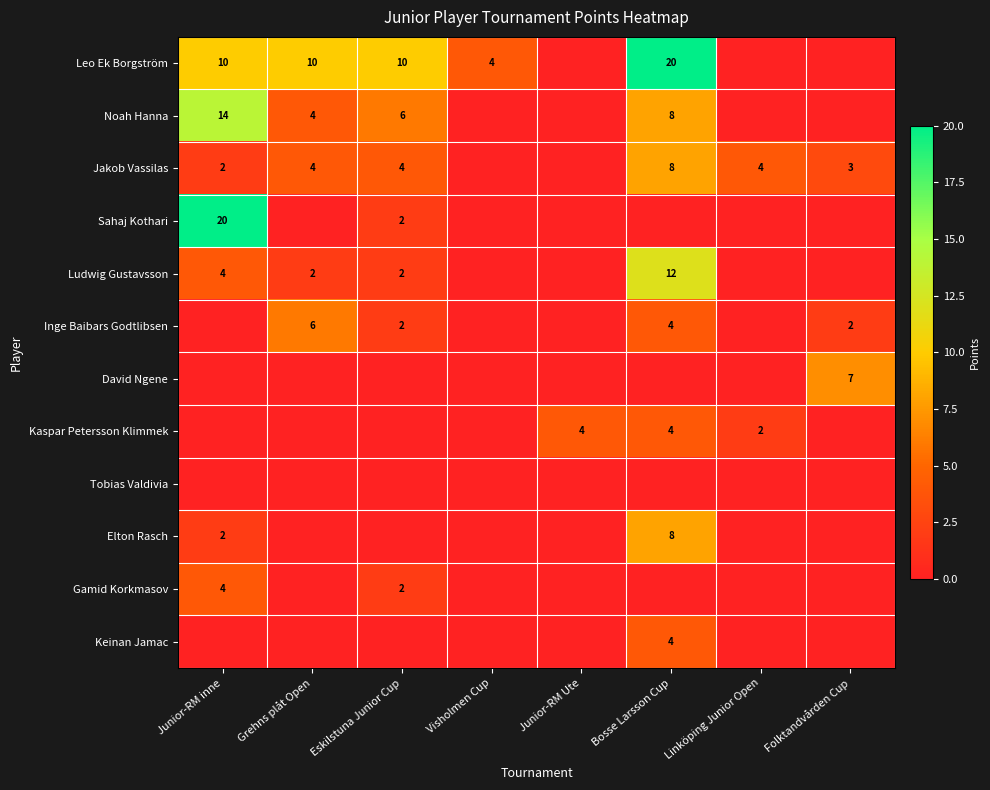

Is it true that Jakob Vassilas equals 6 at Eskilstuna Junior Cup?

False